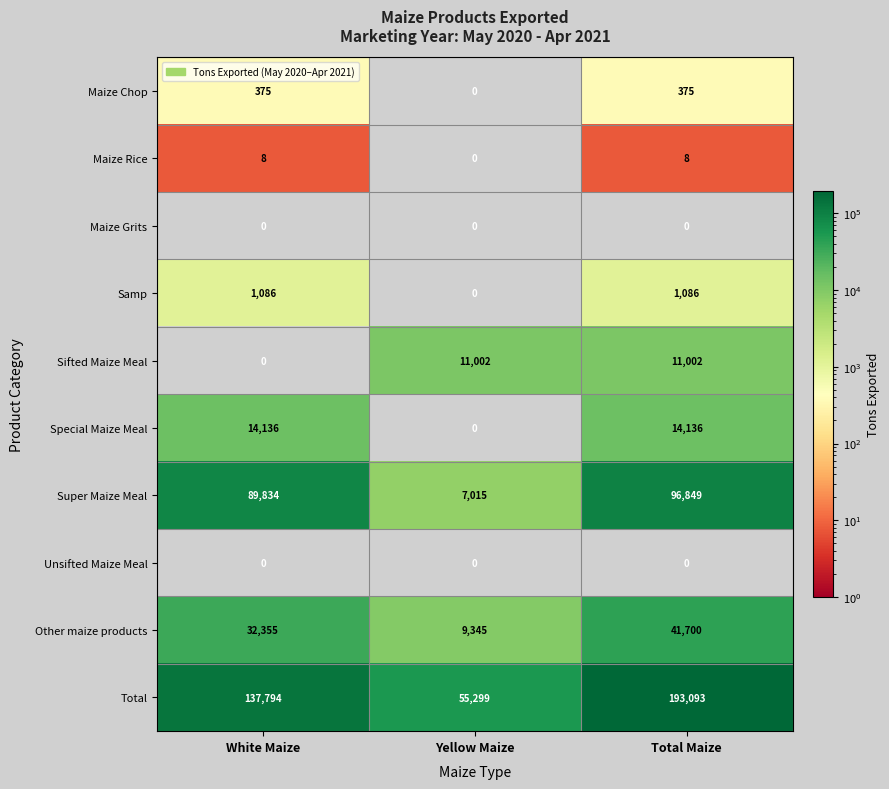

The Total series shows 42002 at White Maize. True or false?

False